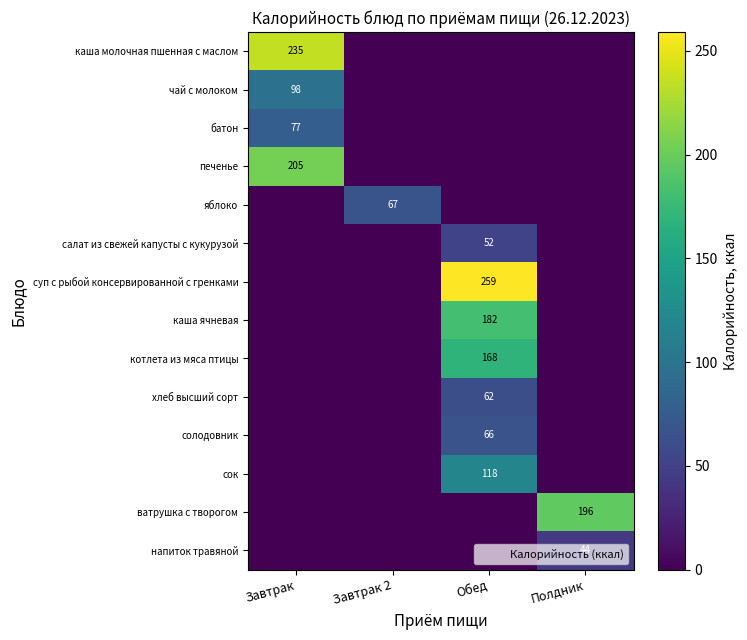

Count the number of categories in the chart.

4